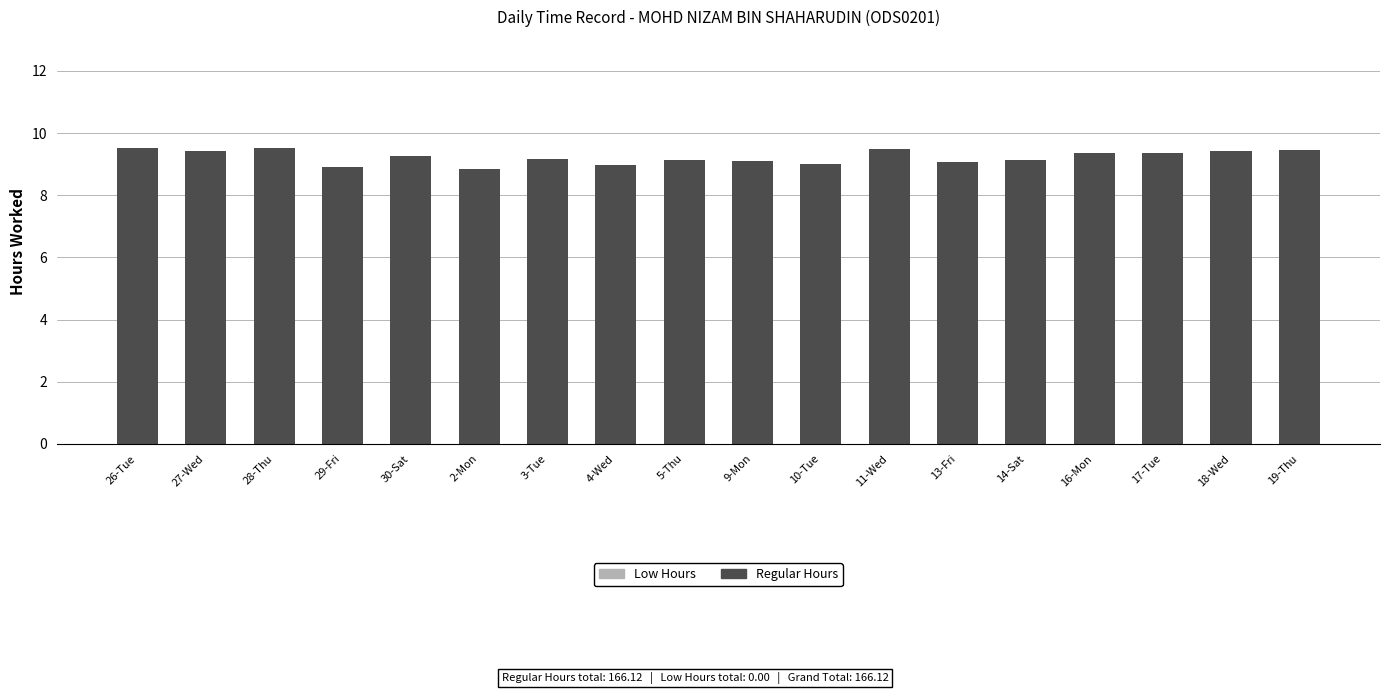

What is the greatest value displayed?

9.5